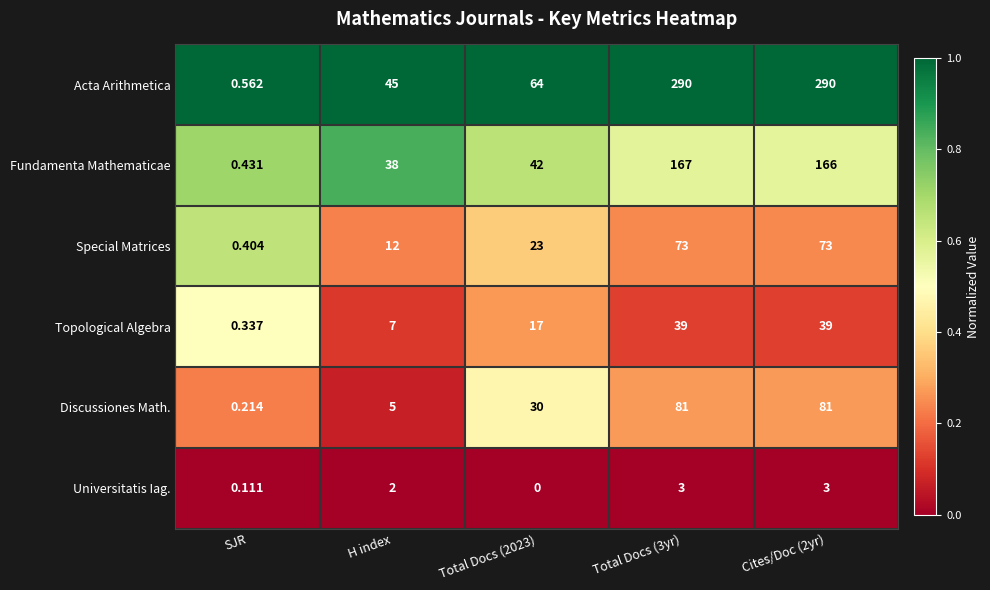

What is the spread (max minus min) of values at Total Docs (2023)?

64.0